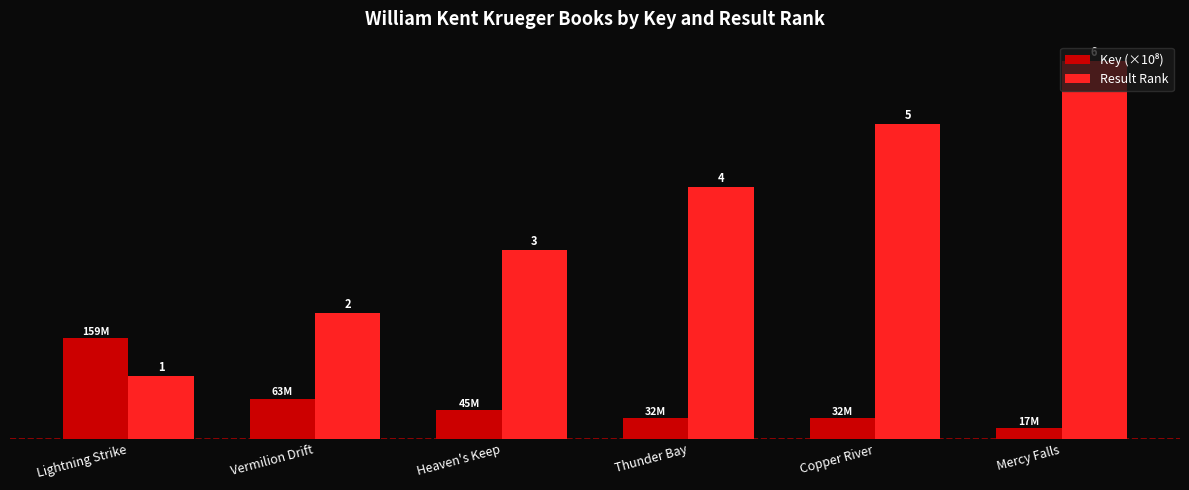

Which series has the widest spread of values?

Result Rank